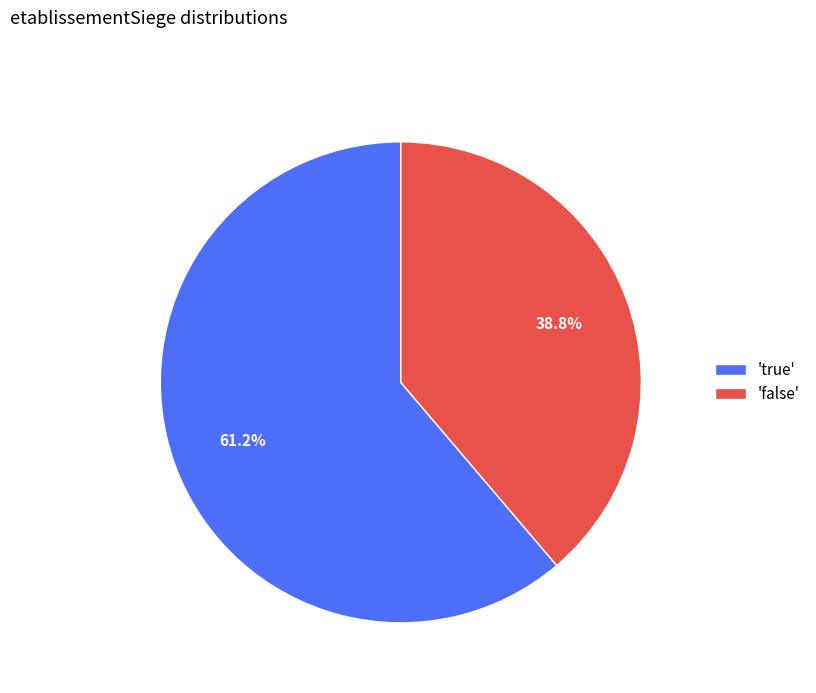

Rank the categories by value from lowest to highest.

'false', 'true'